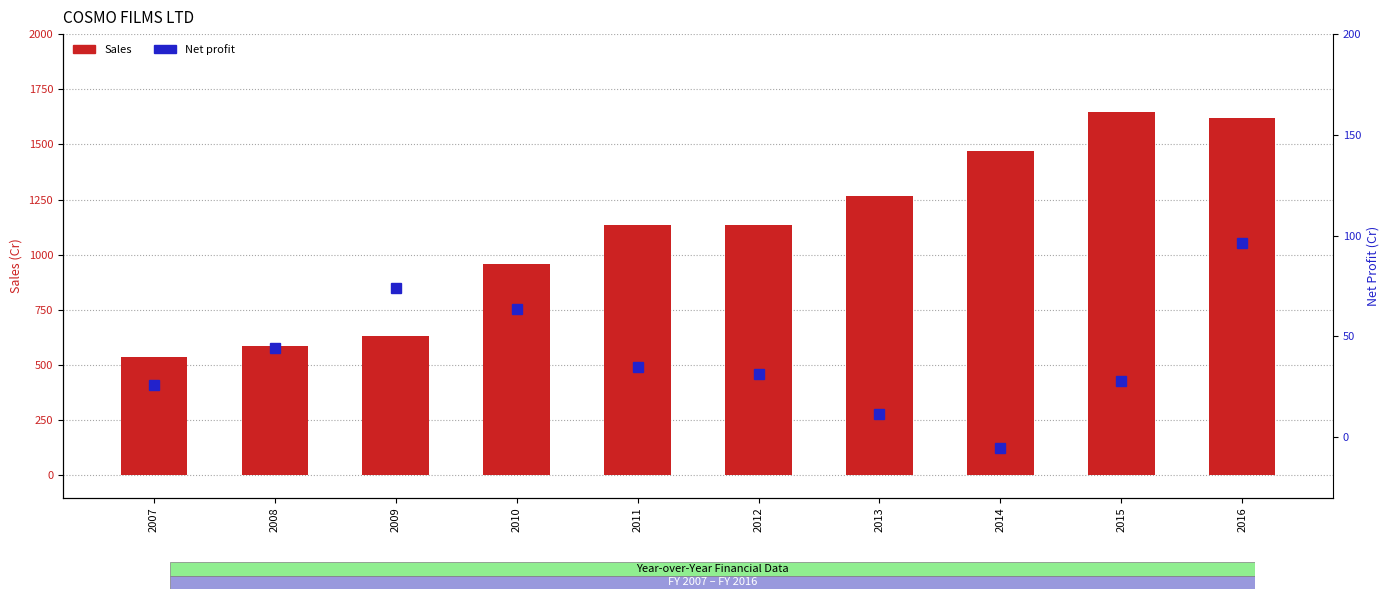

Which series has the largest range (max minus min)?

Sales